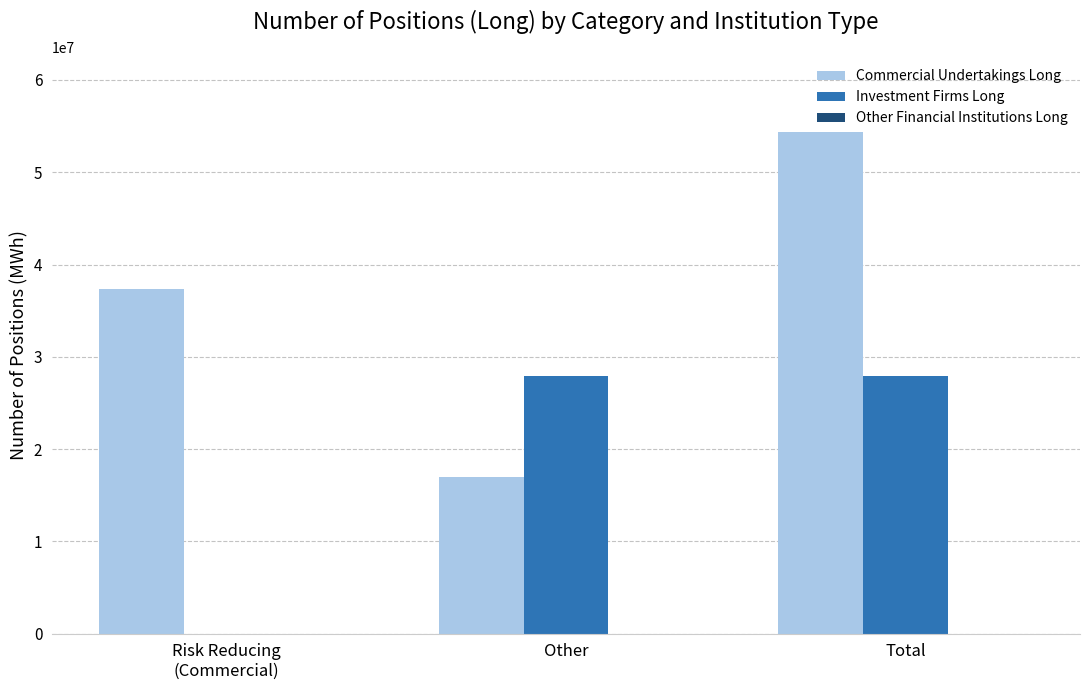

Count the number of categories in the chart.

3